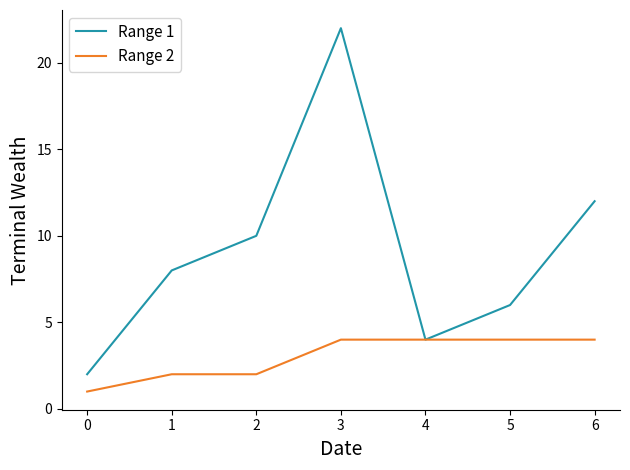

What is the difference between the highest and lowest values at 0?

1